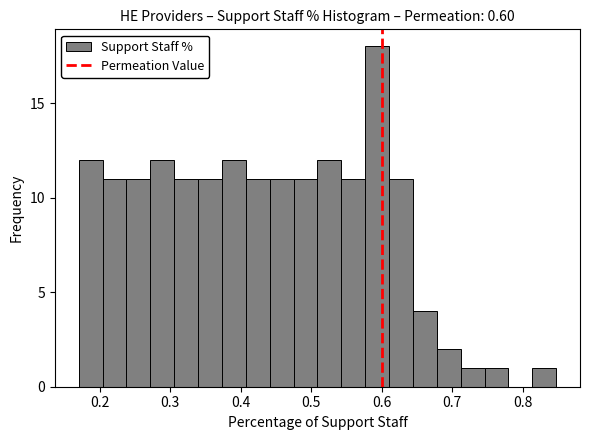

Read against the x-axis, roughly where is the centre of the tallest bar?

0.59